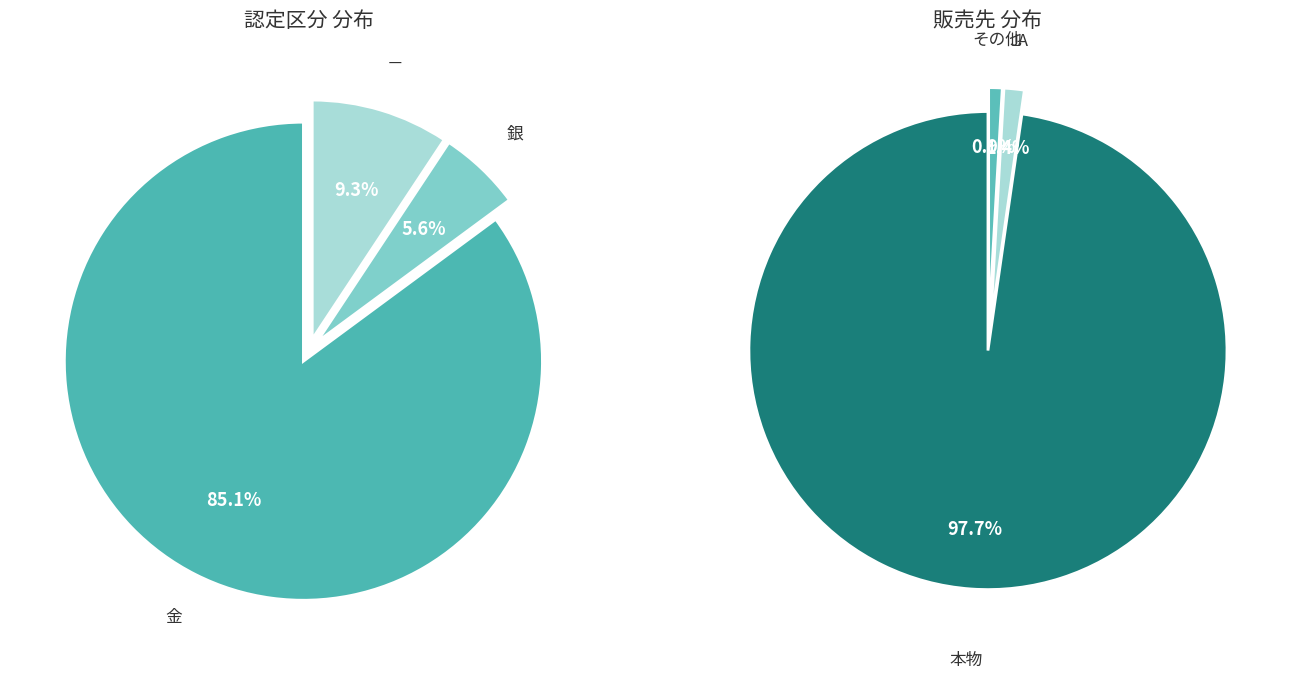

To the nearest percent, what is the combined percentage of － and 銀?

15%